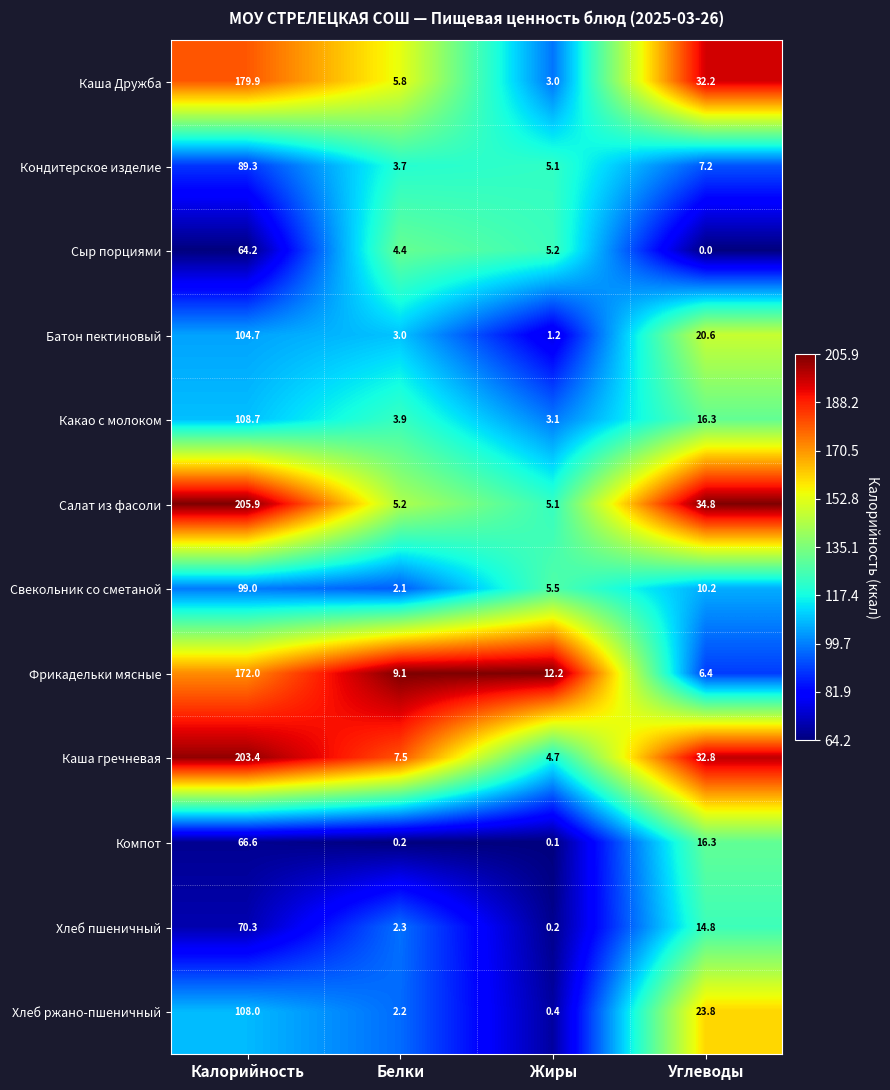

Rank the series at Калорийность from highest to lowest value.

Салат из фасоли, Каша гречневая, Каша Дружба, Фрикадельки мясные, Какао с молоком, Хлеб ржано-пшеничный, Батон пектиновый, Свекольник со сметаной, Кондитерское изделие, Хлеб пшеничный, Компот, Сыр порциями